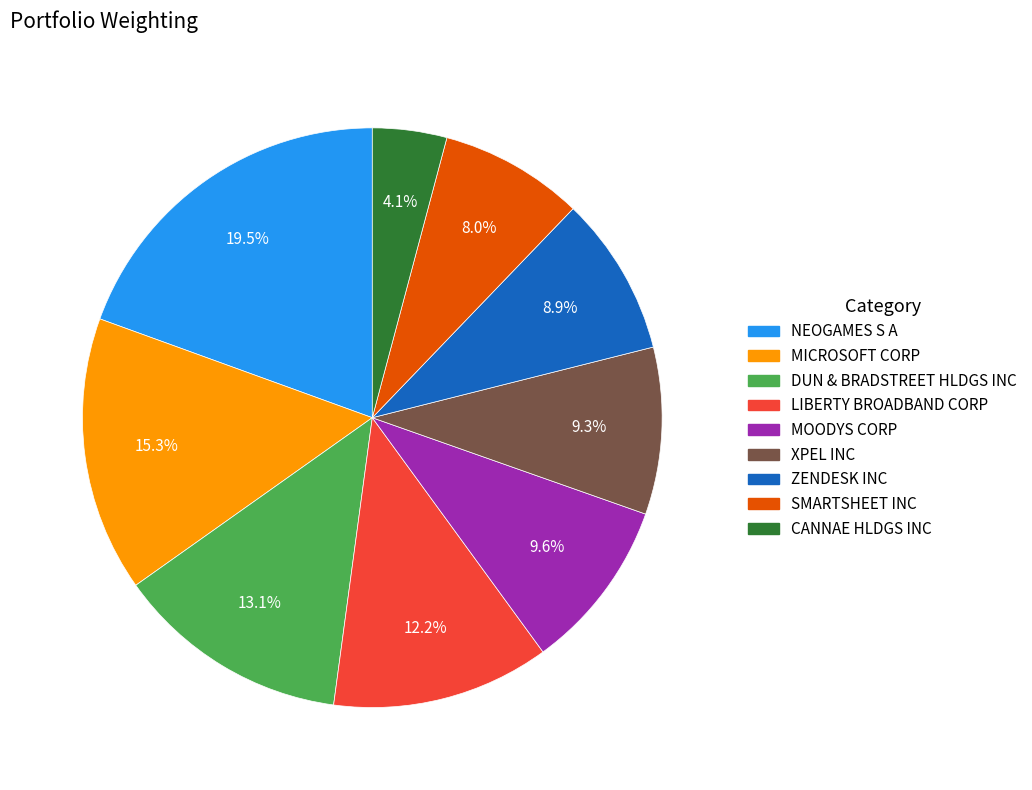

What portion of the pie excludes SMARTSHEET INC?

92.0%